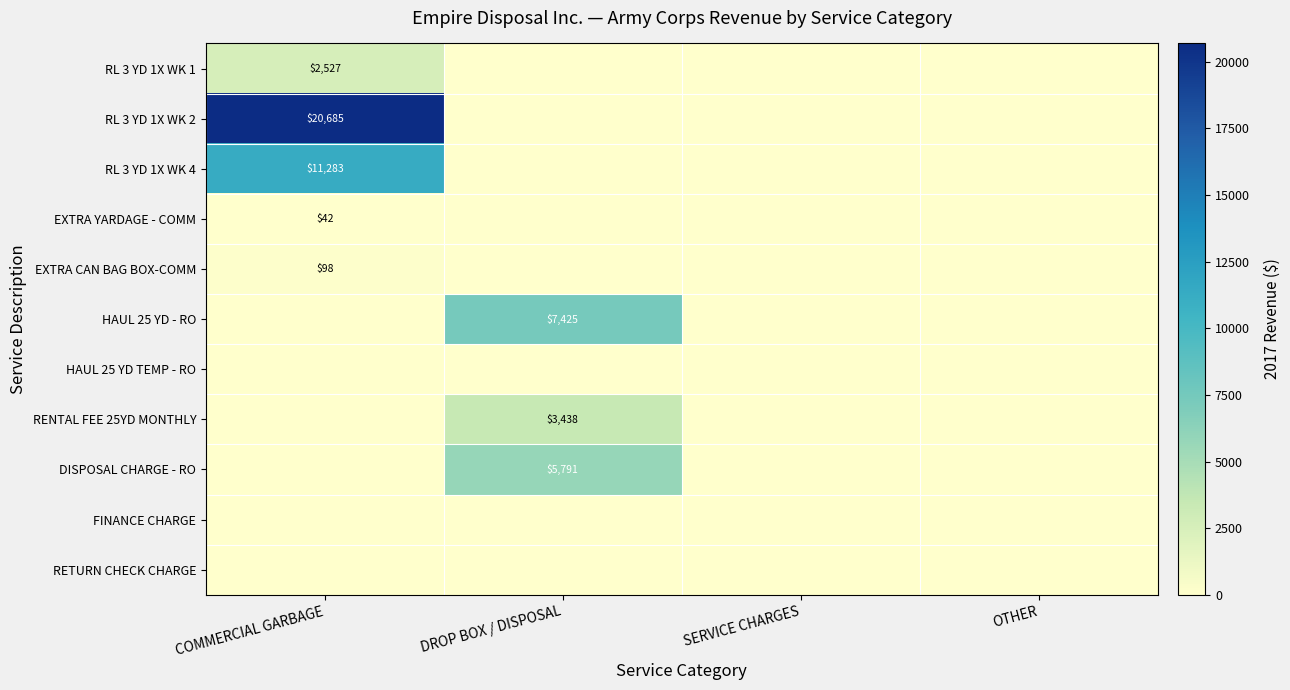

The EXTRA CAN BAG BOX-COMM series shows 98 at COMMERCIAL GARBAGE. True or false?

True